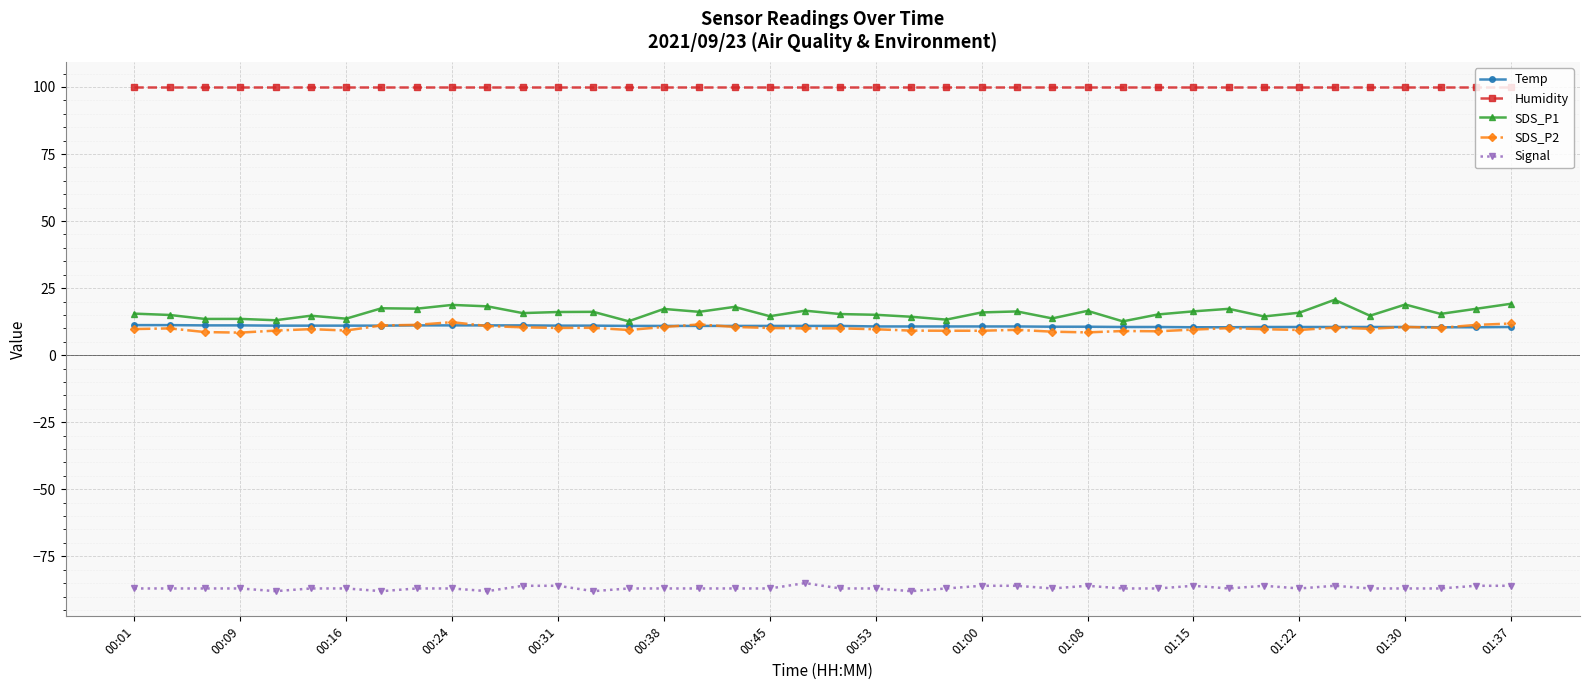

True or false: Signal and SDS_P2 cross at least once.

False